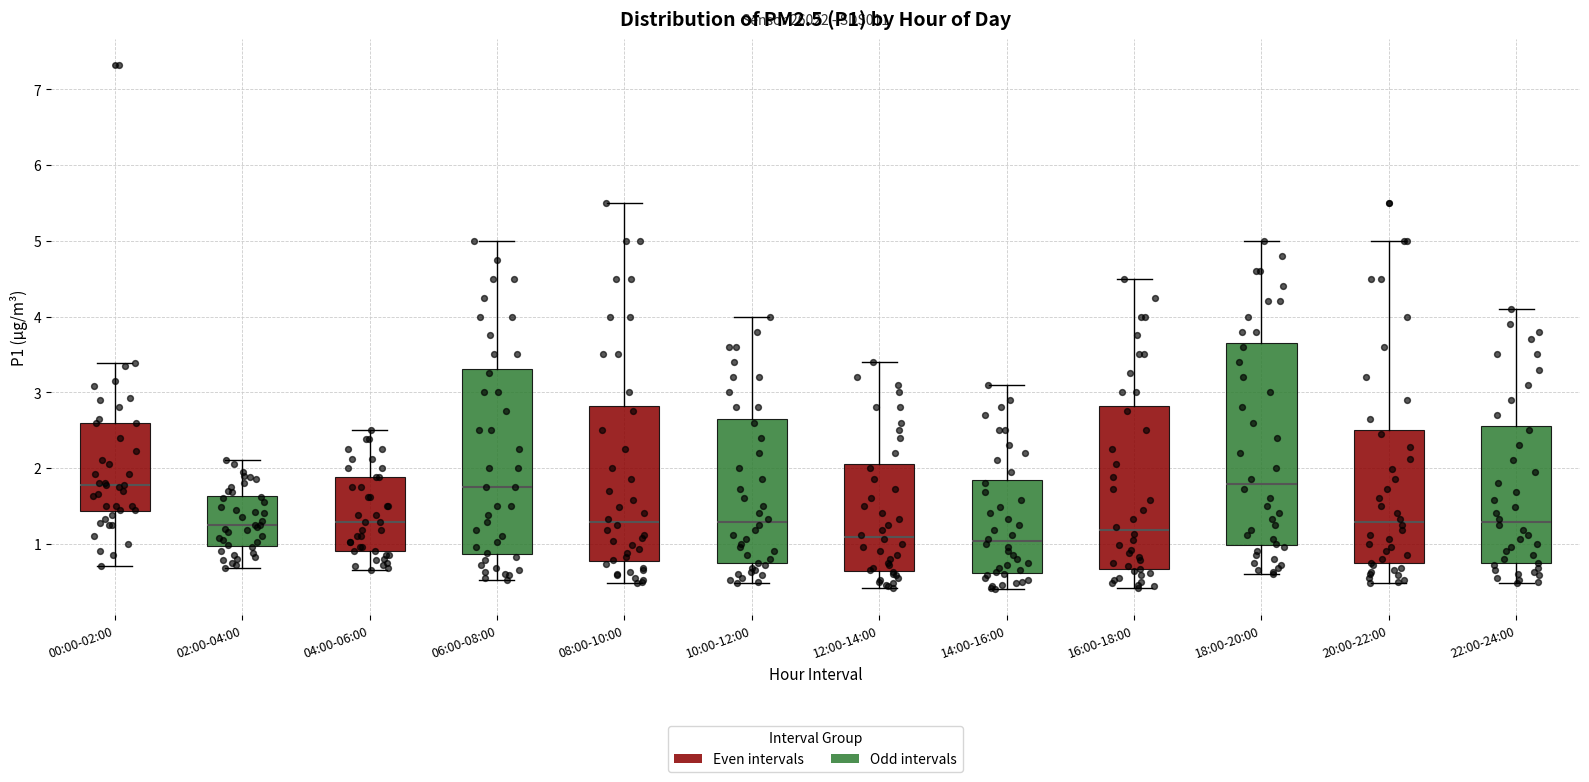

Reading left to right, transcribe this box plot: for each box, give where its median line is, the range the box spans, and where its two whiskers end, as read against the y-axis. The values are not printed on the chart, so give them approximately, as read against the axis.

00:00-02:00: median 1.8, box 1.4 to 2.6, whiskers 0.7 to 3.4
02:00-04:00: median 1.3, box 1.0 to 1.6, whiskers 0.7 to 2.1
04:00-06:00: median 1.3, box 0.9 to 1.9, whiskers 0.7 to 2.5
06:00-08:00: median 1.8, box 0.9 to 3.3, whiskers 0.5 to 5.0
08:00-10:00: median 1.3, box 0.8 to 2.8, whiskers 0.5 to 5.5
10:00-12:00: median 1.3, box 0.7 to 2.7, whiskers 0.5 to 4.0
12:00-14:00: median 1.1, box 0.6 to 2.1, whiskers 0.4 to 3.4
14:00-16:00: median 1.0, box 0.6 to 1.8, whiskers 0.4 to 3.1
16:00-18:00: median 1.2, box 0.7 to 2.8, whiskers 0.4 to 4.5
18:00-20:00: median 1.8, box 1.0 to 3.7, whiskers 0.6 to 5.0
20:00-22:00: median 1.3, box 0.7 to 2.5, whiskers 0.5 to 5.0
22:00-24:00: median 1.3, box 0.7 to 2.6, whiskers 0.5 to 4.1